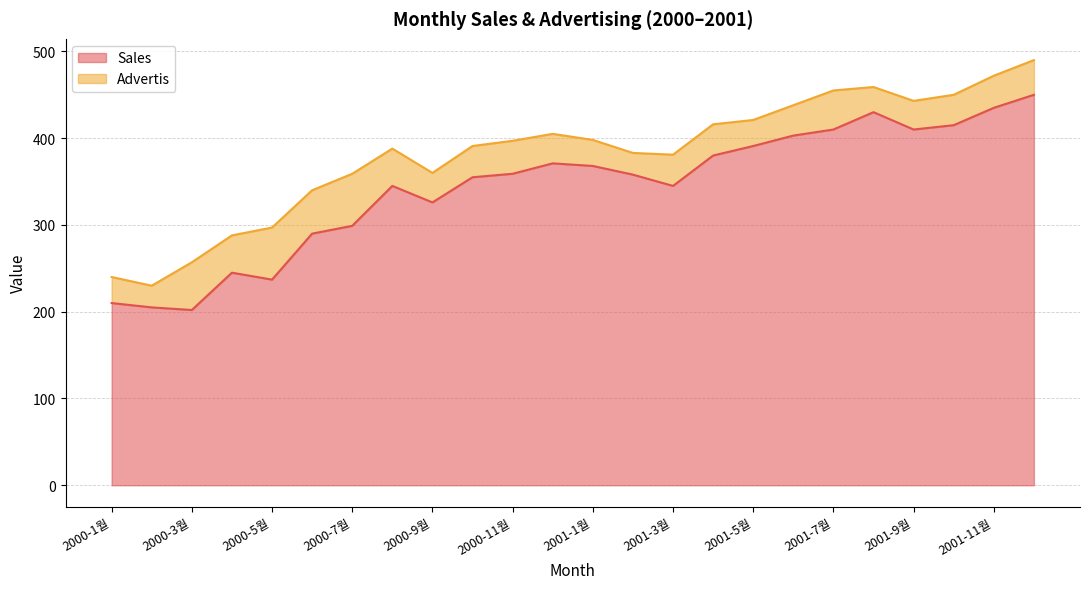

Which label corresponds to the largest value in the chart?

12월